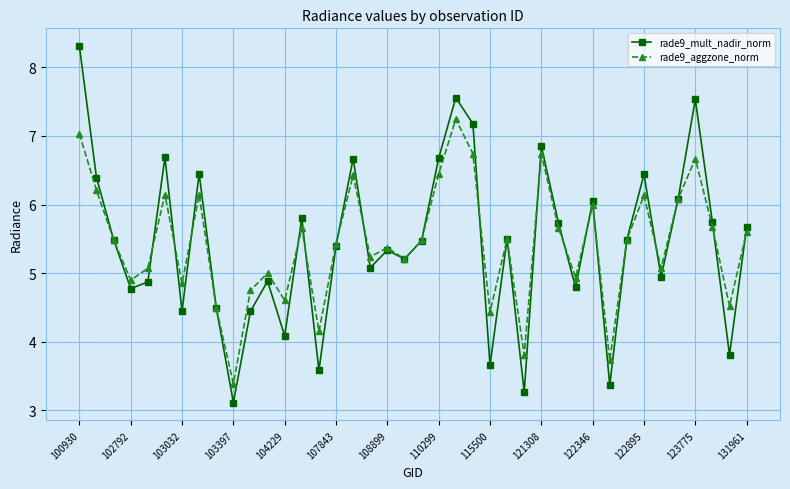

List the series in order of their peak value, highest first.

rade9_mult_nadir_norm, rade9_aggzone_norm